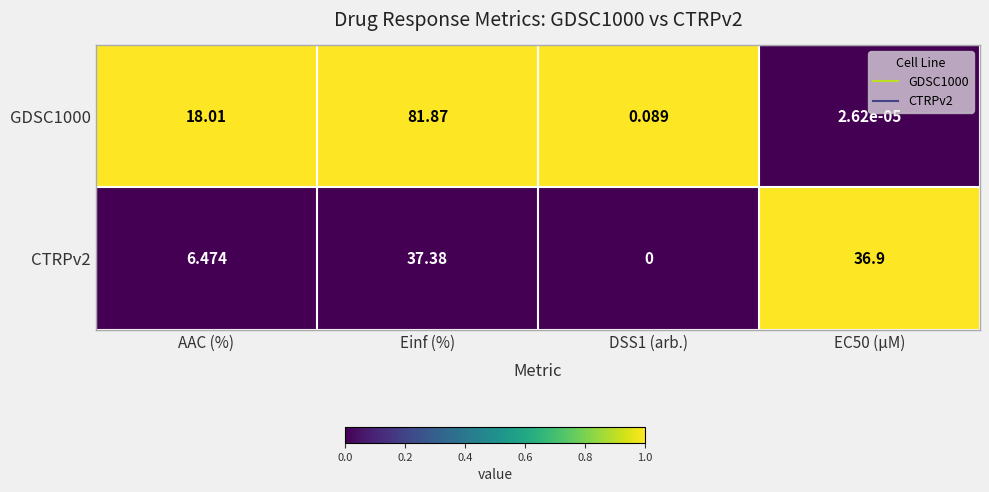

Where does the GDSC1000 series first go above 18?

AAC (%)